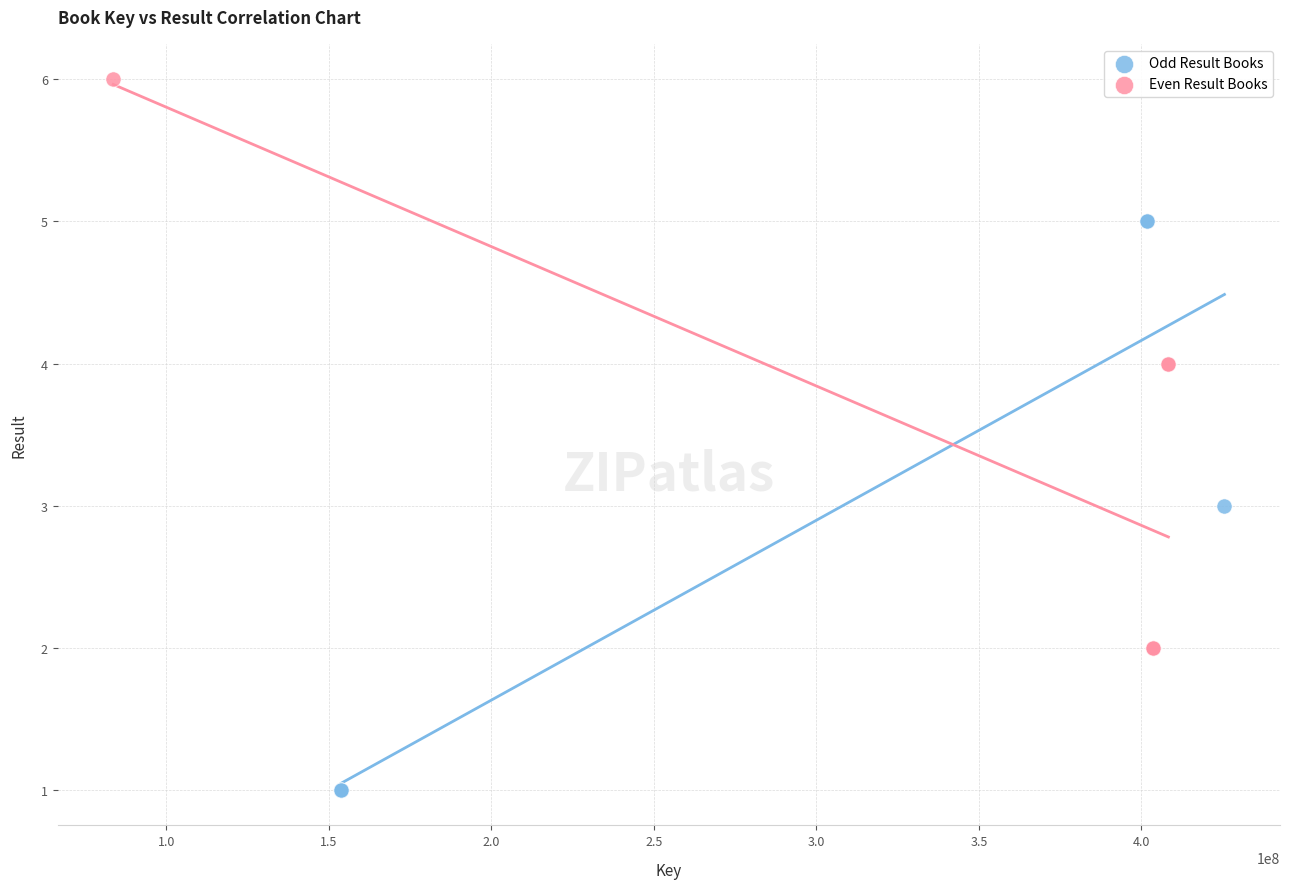

Which series reaches the minimum Y coordinate?

Odd Result Books